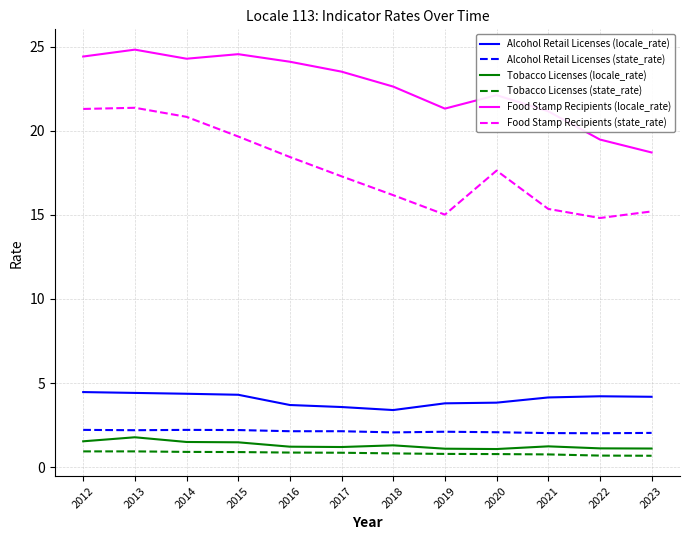

What is the minimum value shown in the chart?

0.7